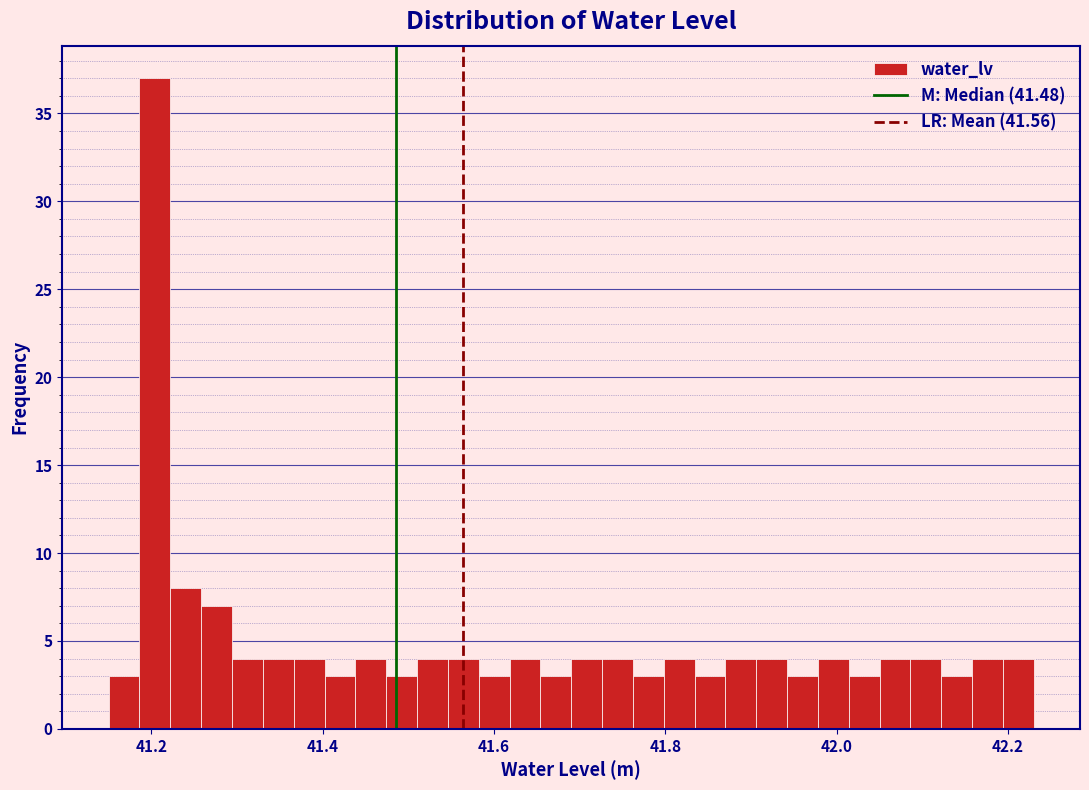

Around what value on the x-axis is the tallest bar? Give the approximate position of its centre, as read against the axis.

41.20